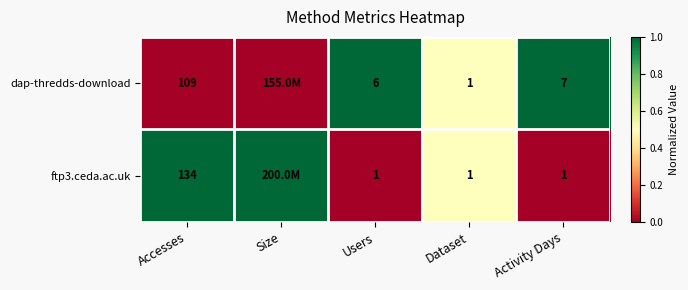

What is the total value across all series at Activity Days?

8